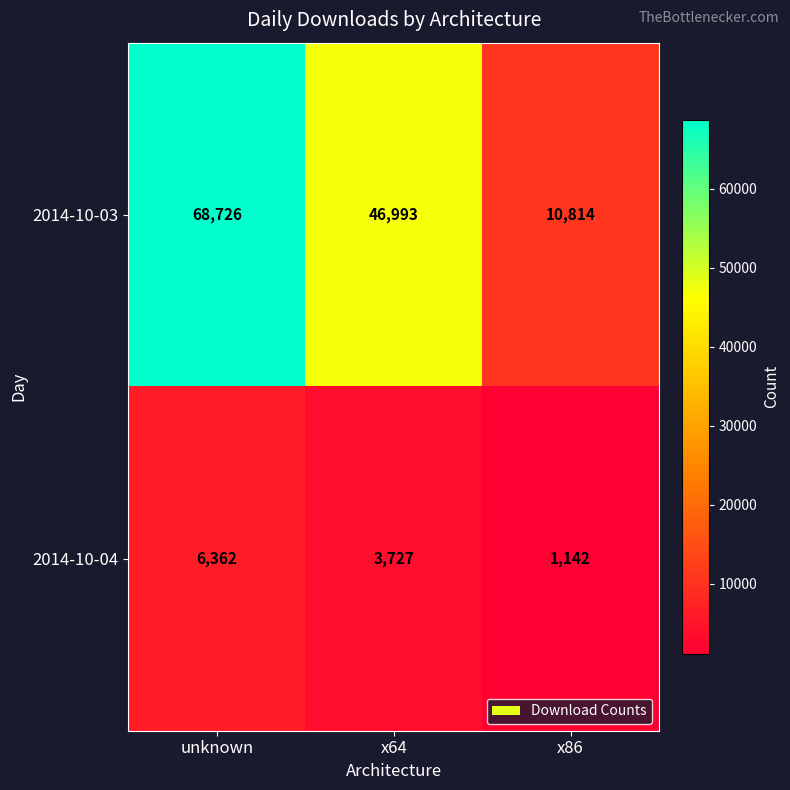

What is the smallest value displayed?

1142